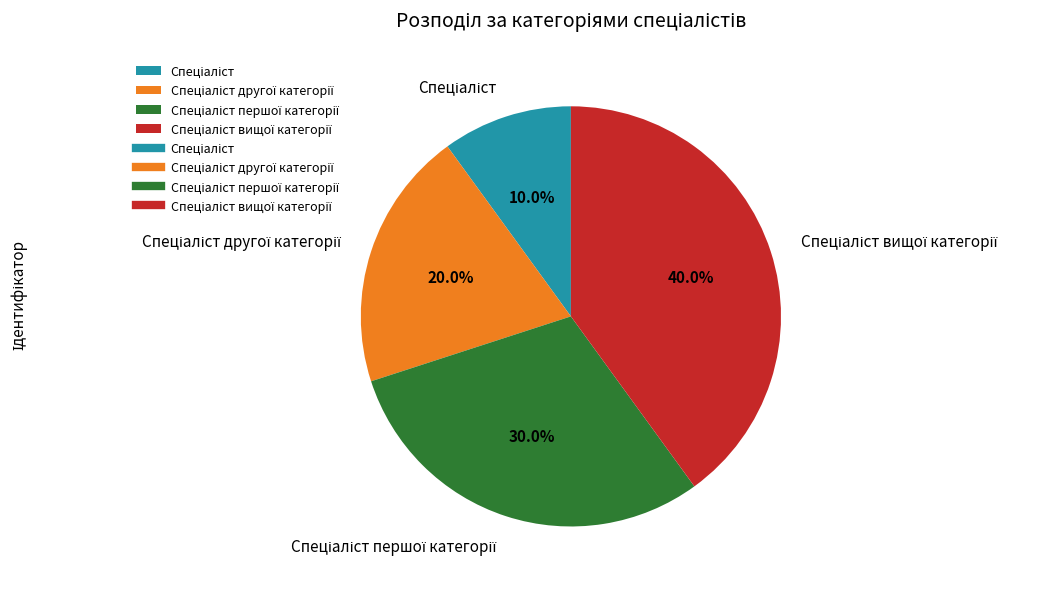

Is there any slice that represents more than half of the pie?

No